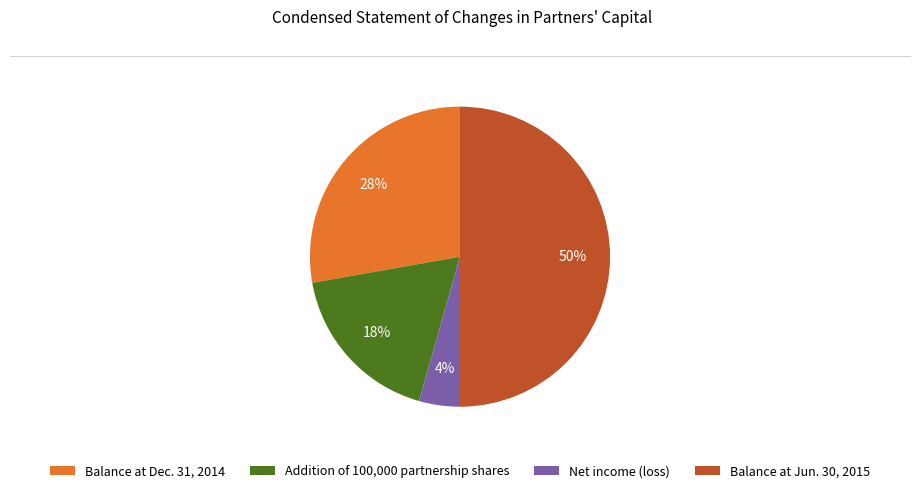

Which category has the biggest portion of the pie?

Balance at Jun. 30, 2015